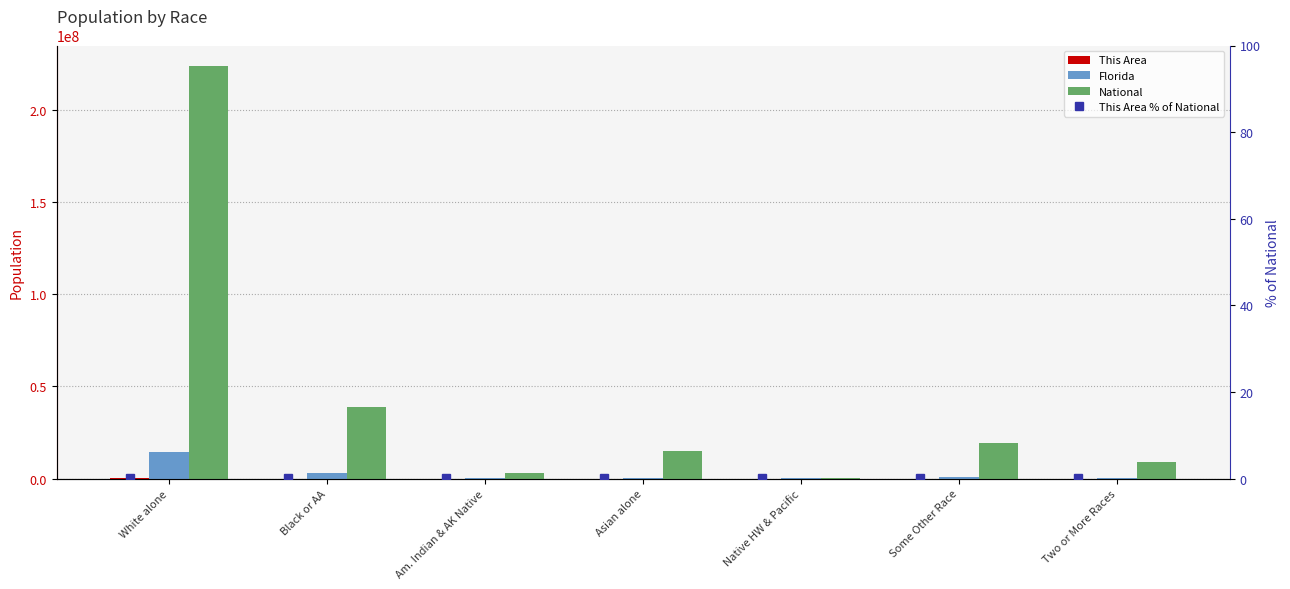

Where does the This Area series first go above 276?

White alone